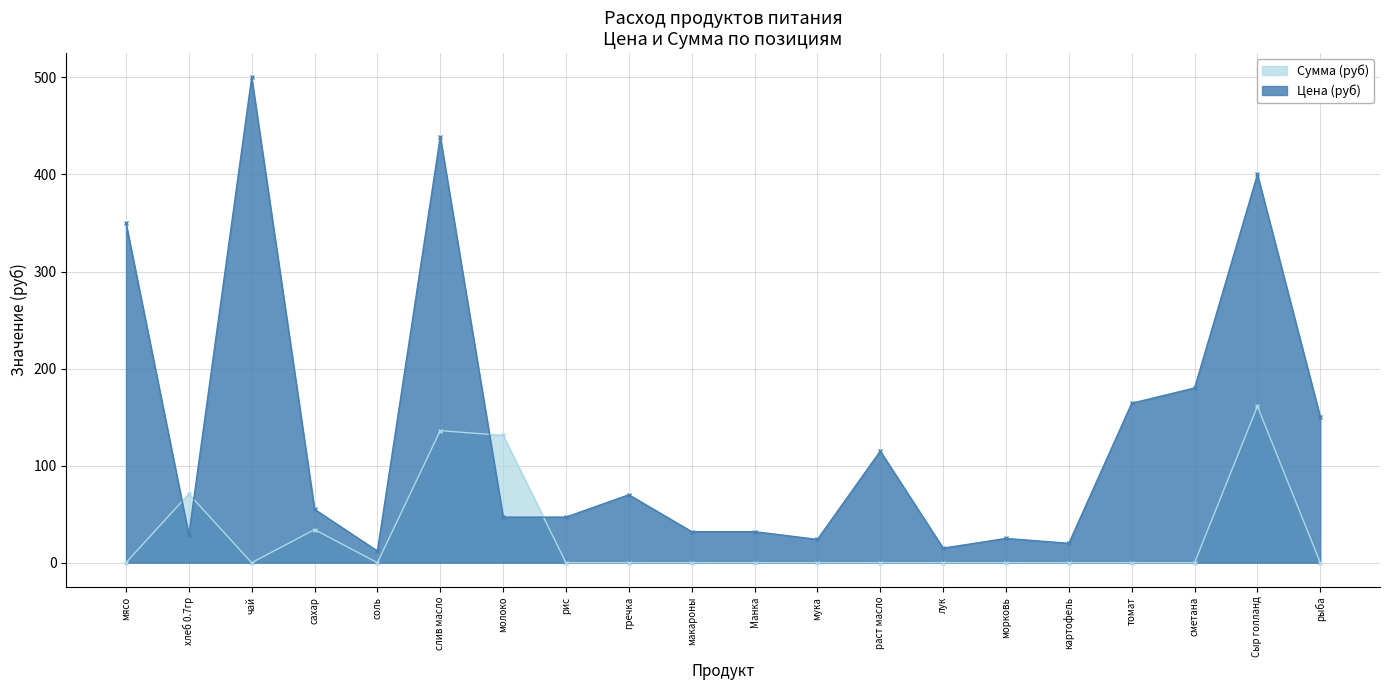

Where is Цена (руб) nearest to the value 256?

сметана